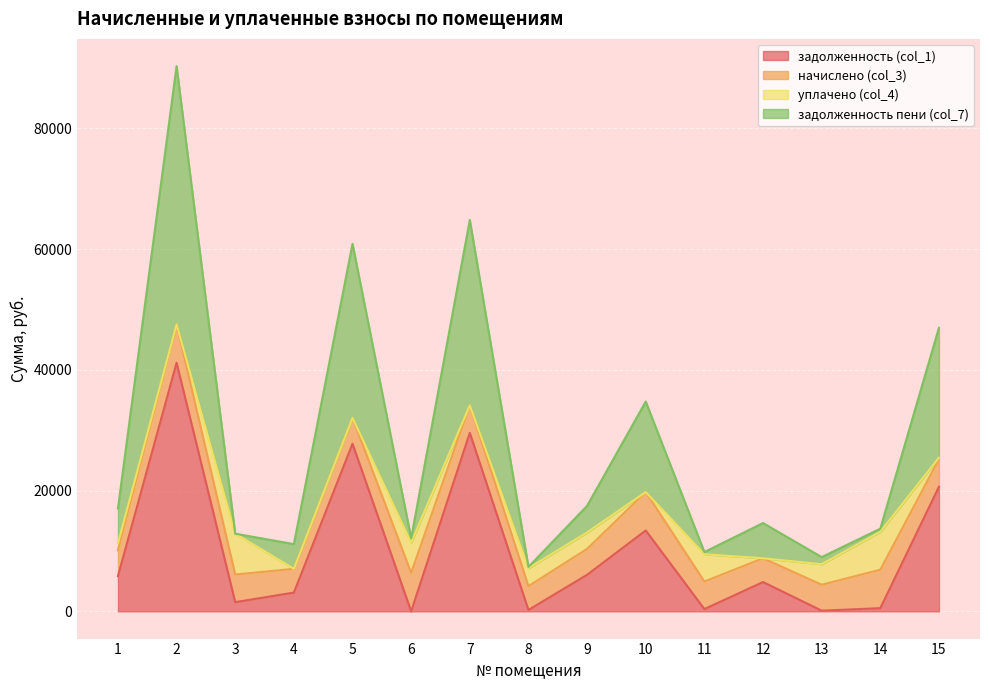

The value of задолженность (col_1) at 2 is 41164.3. True or false?

True